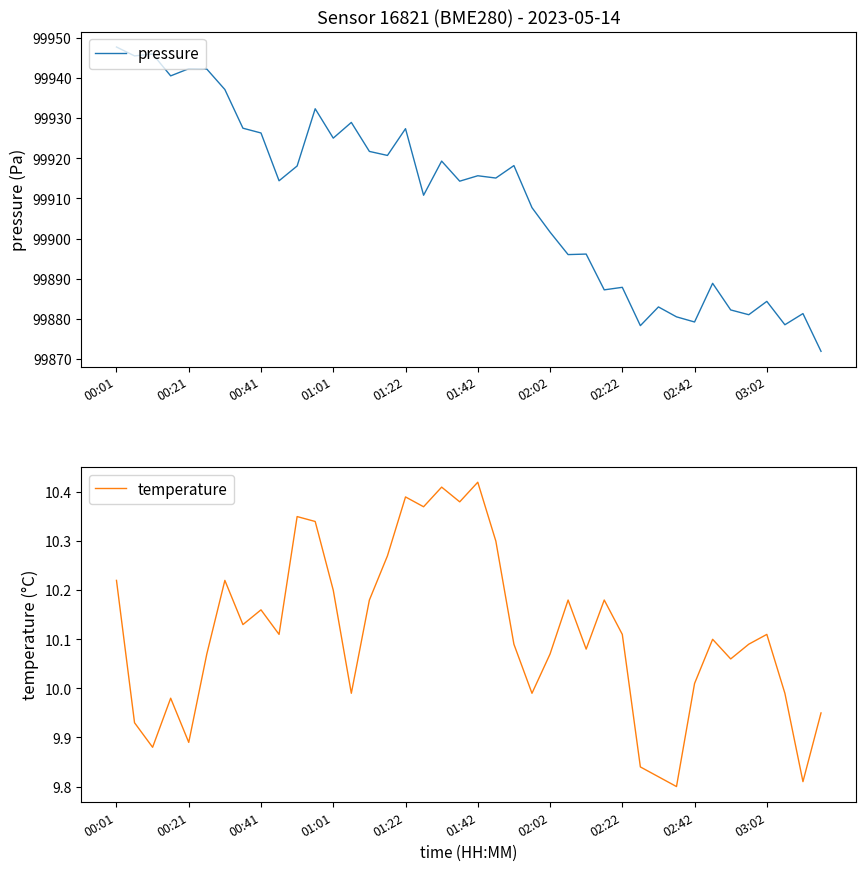

What is the value of the temperature point at the 28th from the left?

10.2